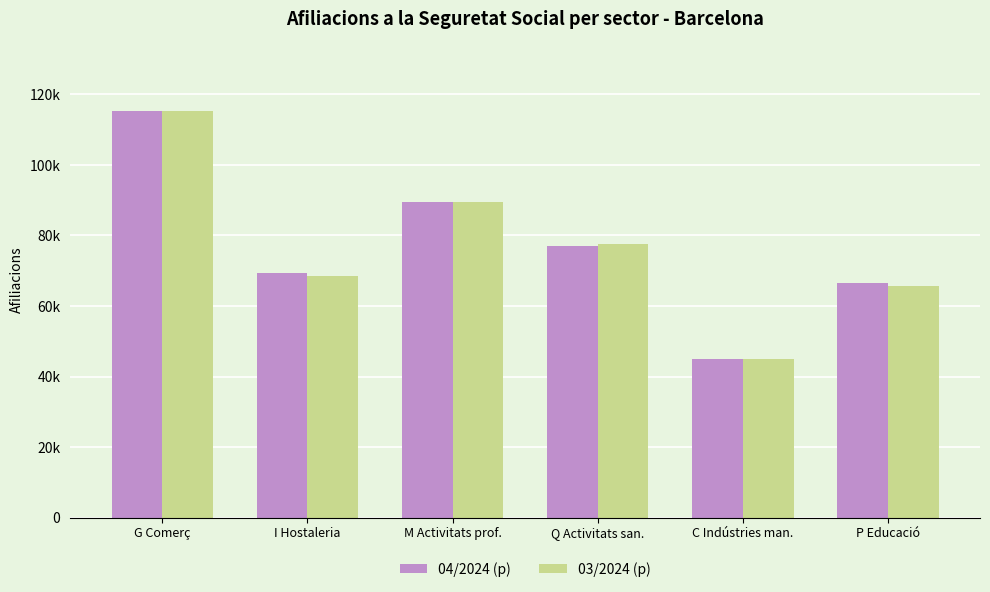

Which series has the widest spread of values?

04/2024 (p)